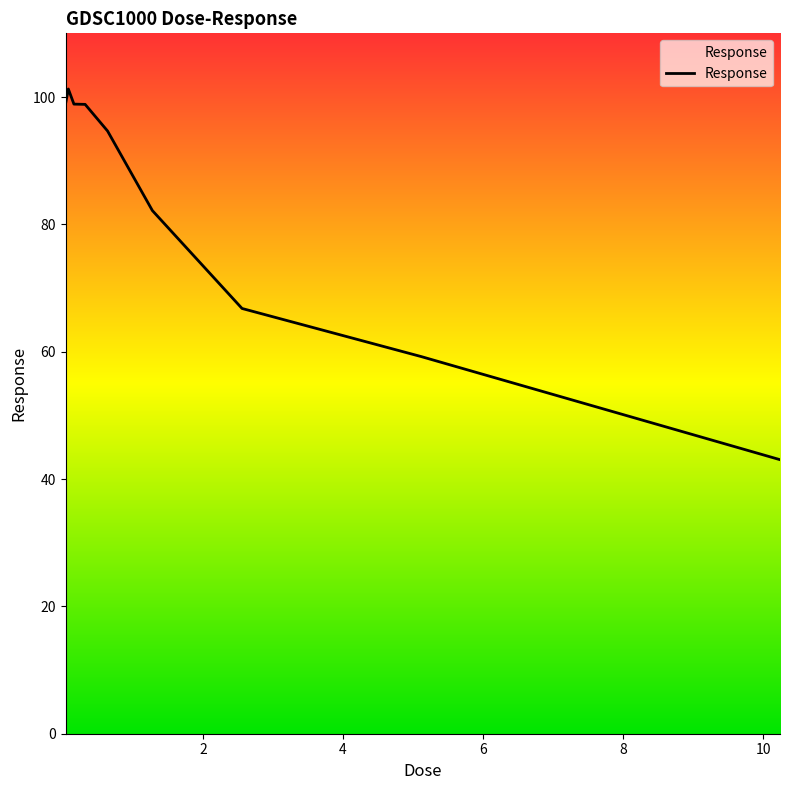

What is the difference between the maximum and minimum values?

58.2